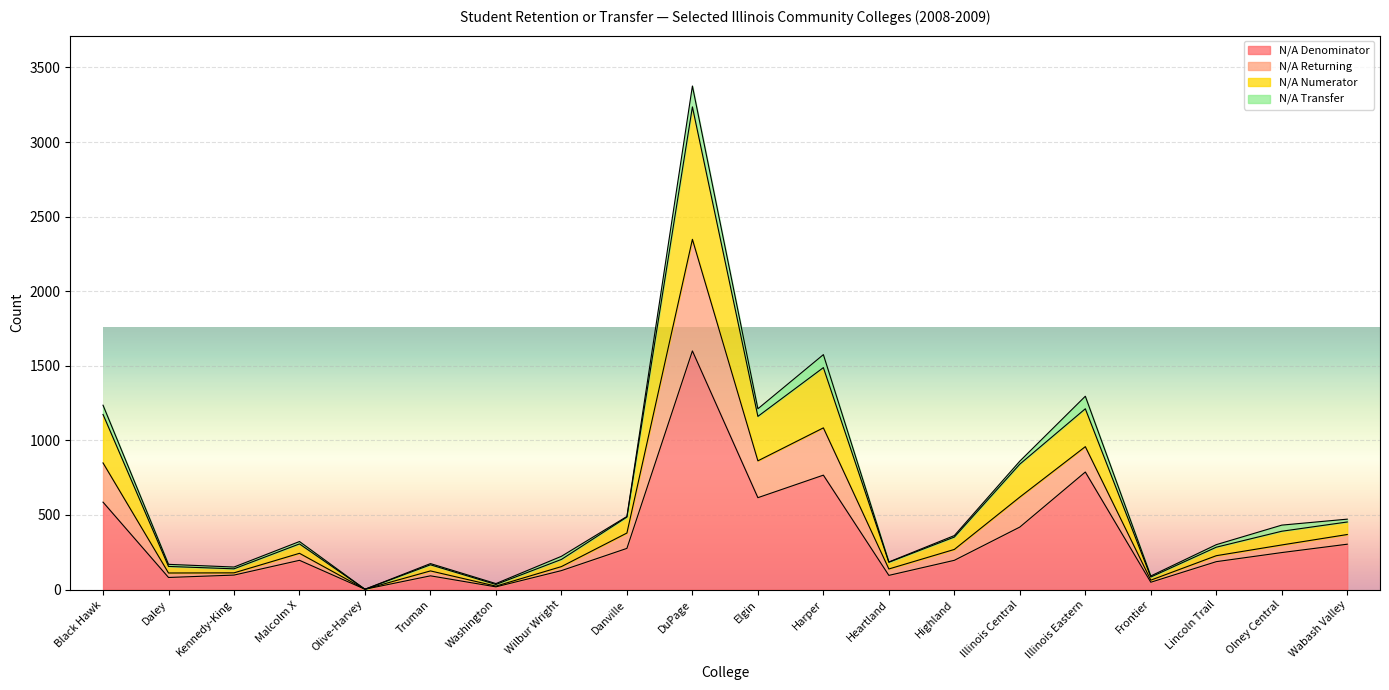

The N/A Denominator series shows 788 at Illinois Eastern. True or false?

True